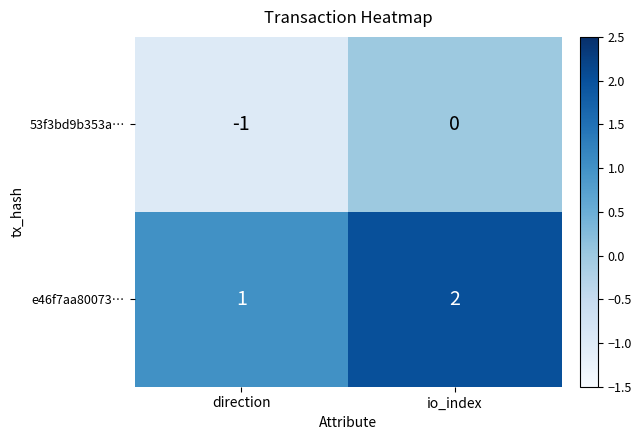

At how many categories does at least one series exceed 0?

2